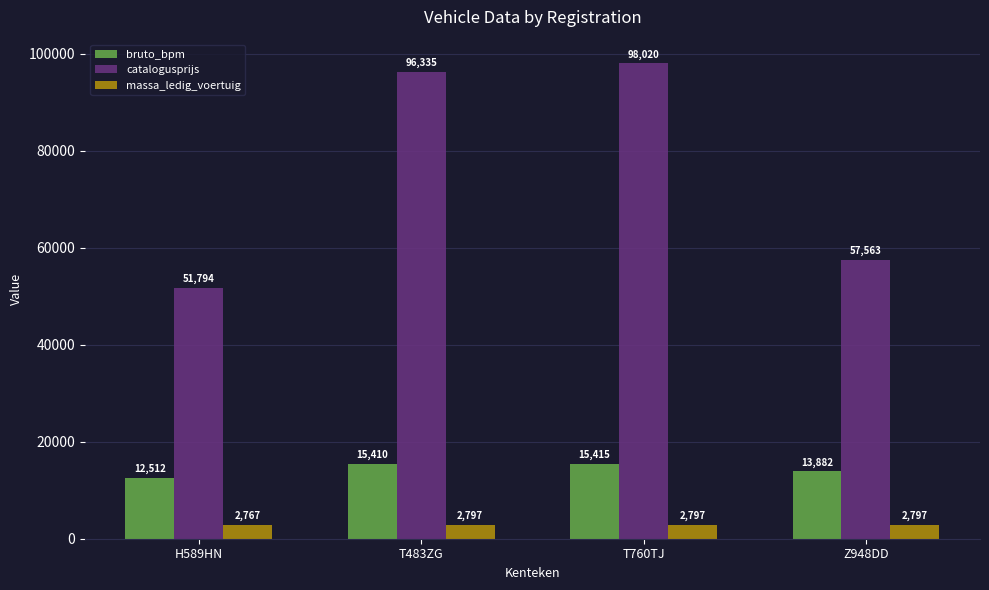

At how many categories does at least one series exceed 96037?

2